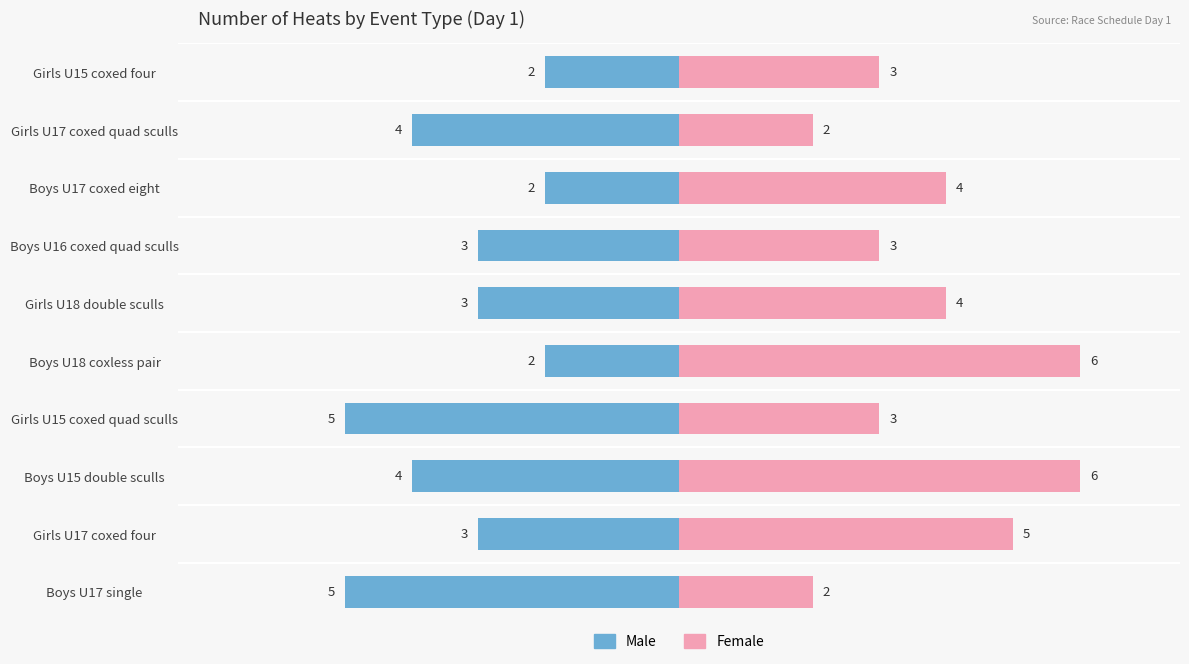

How many bars are there in total?

20